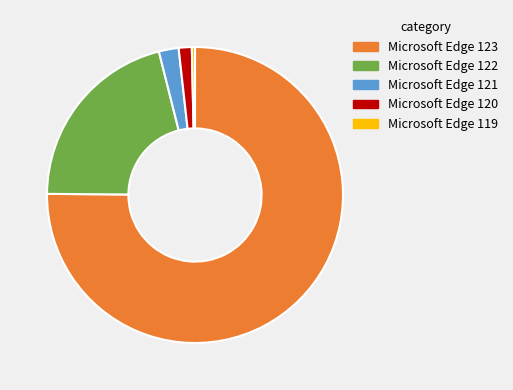

What is the smallest slice in the pie chart?

Microsoft Edge 119